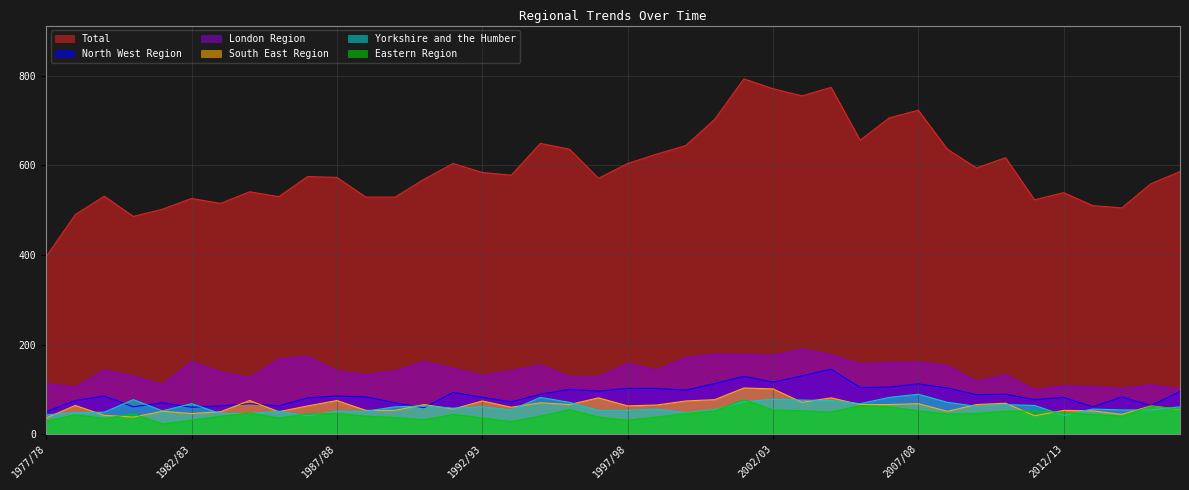

The value of North West Region at 1993/94 is 47. True or false?

False